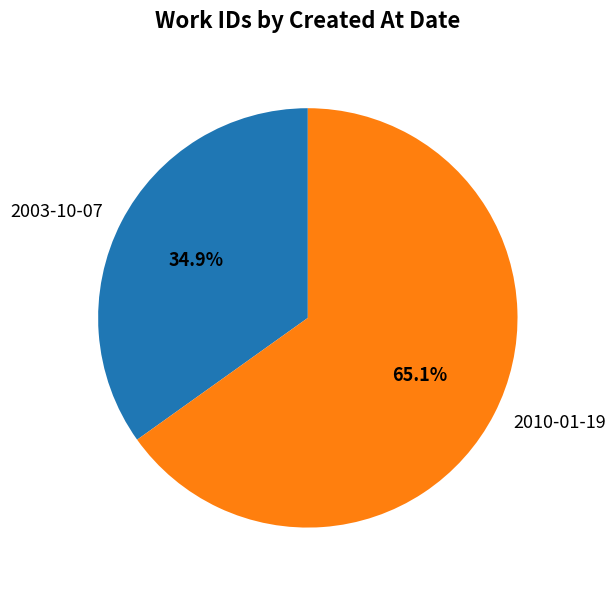

What is the smallest slice in the pie chart?

2003-10-07